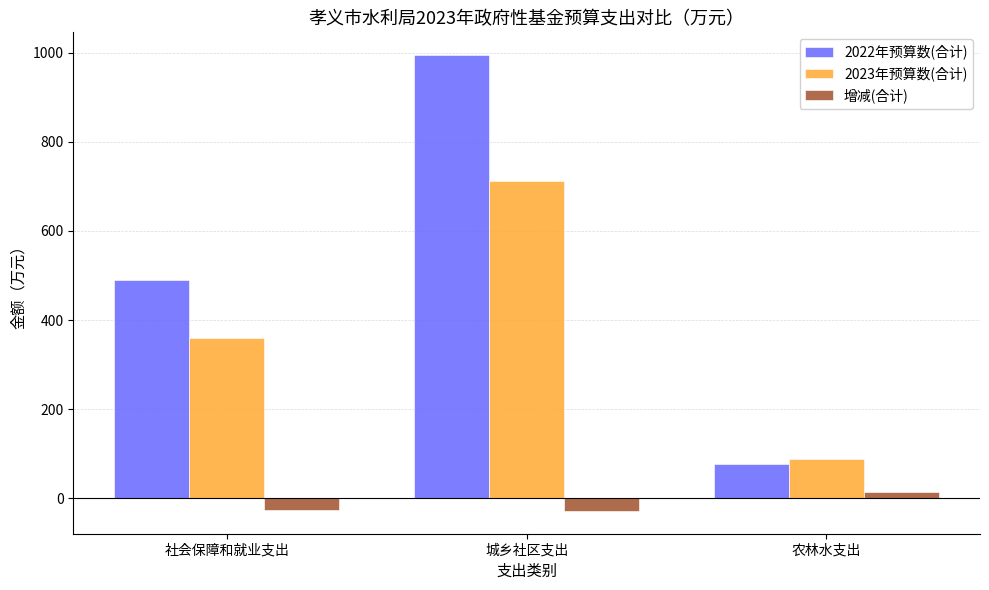

List the series in order of their peak value, lowest first.

增减(合计), 2023年预算数(合计), 2022年预算数(合计)